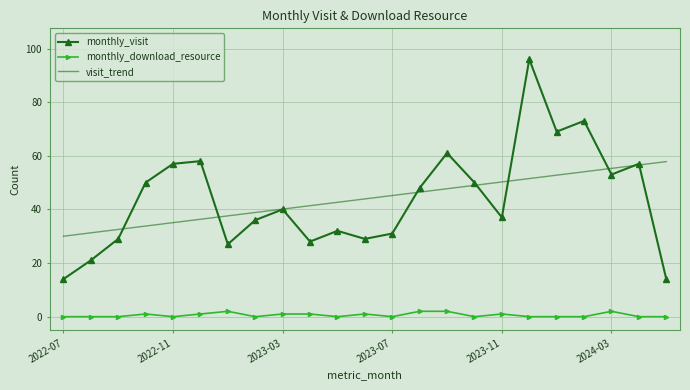

How many interior local valleys does the monthly_visit series have?

6